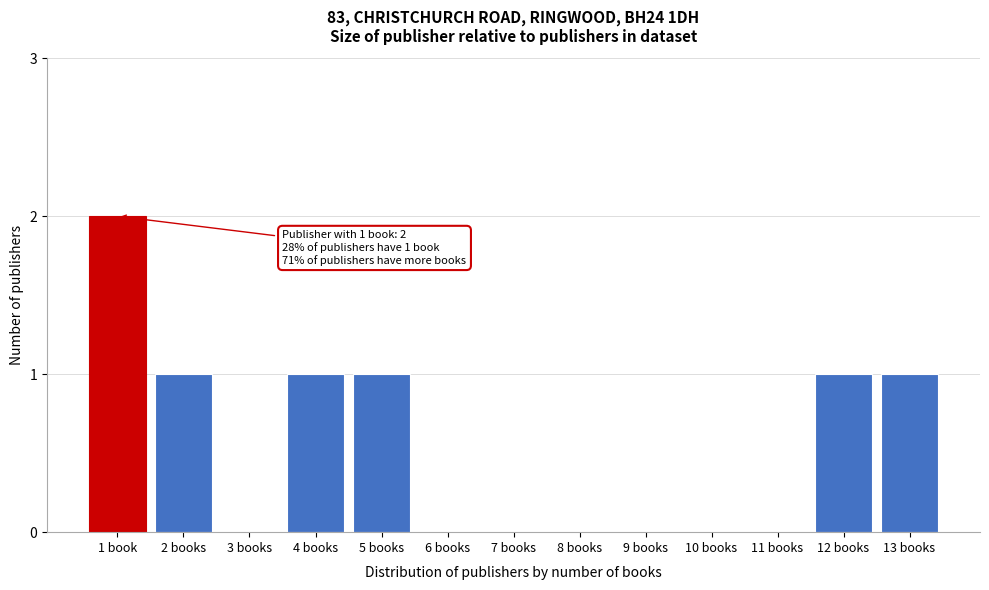

Reading left to right, transcribe all the data shown in this chart.

1 book=2	2 books=1	3 books=0	4 books=1	5 books=1	6 books=0	7 books=0	8 books=0	9 books=0	10 books=0	11 books=0	12 books=1	13 books=1